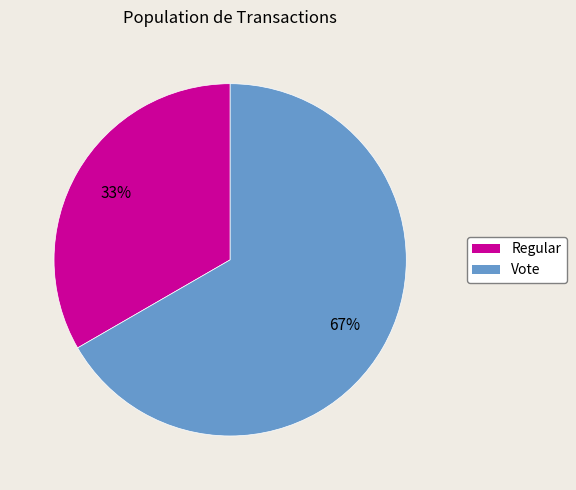

Between Regular and Vote, which is larger?

Vote